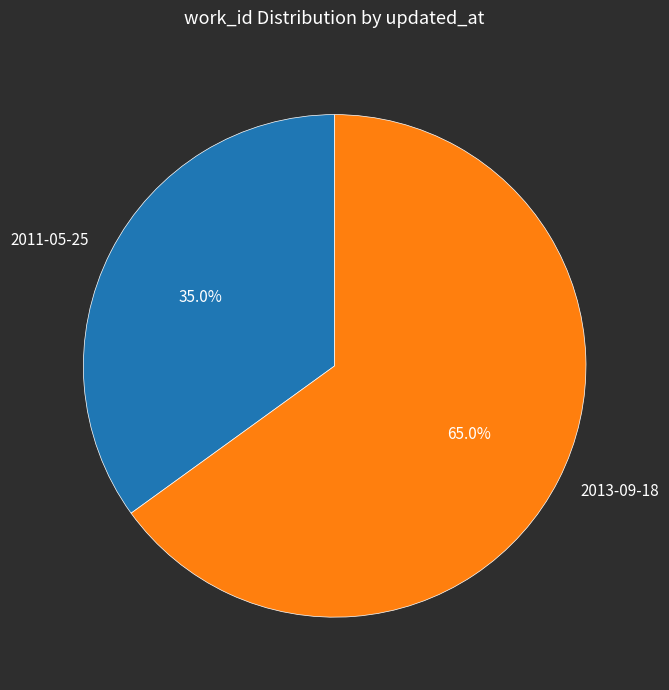

Which category has the smallest portion of the pie?

2011-05-25